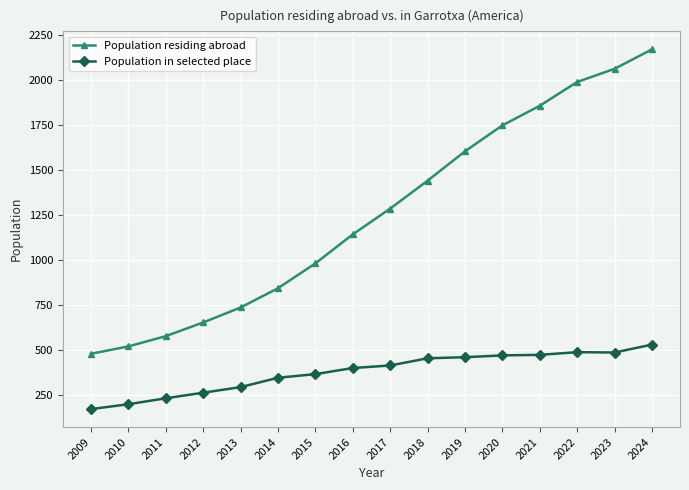

The value of Population residing abroad at 2020 is 1749. True or false?

True